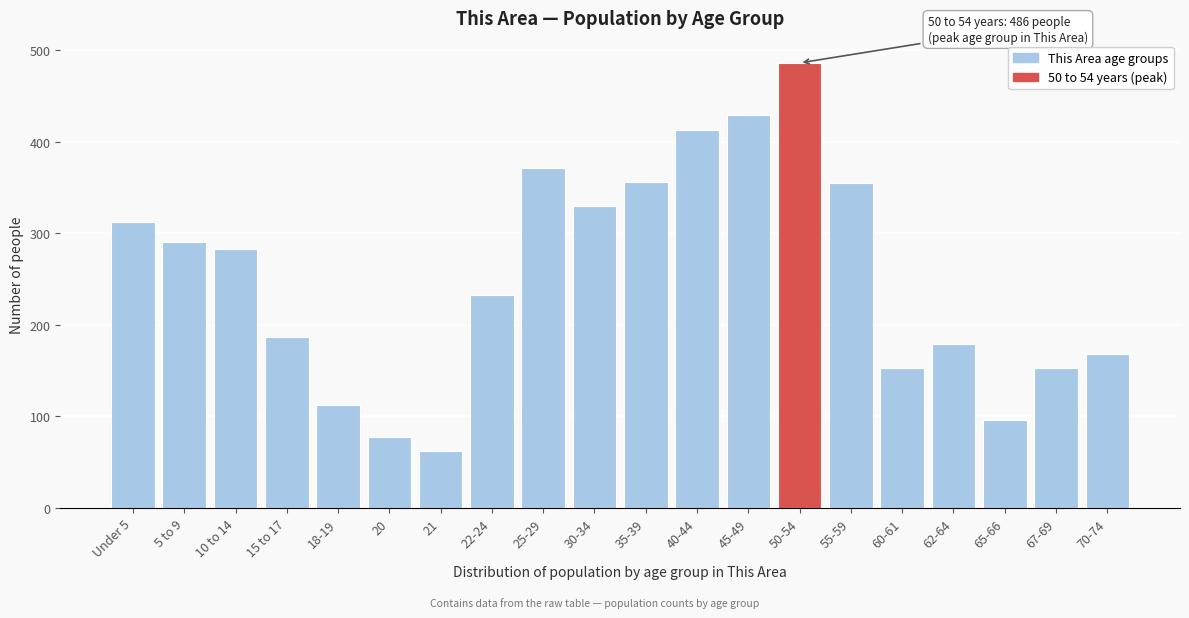

What value does the data have at 45-49, to the nearest 10?

430